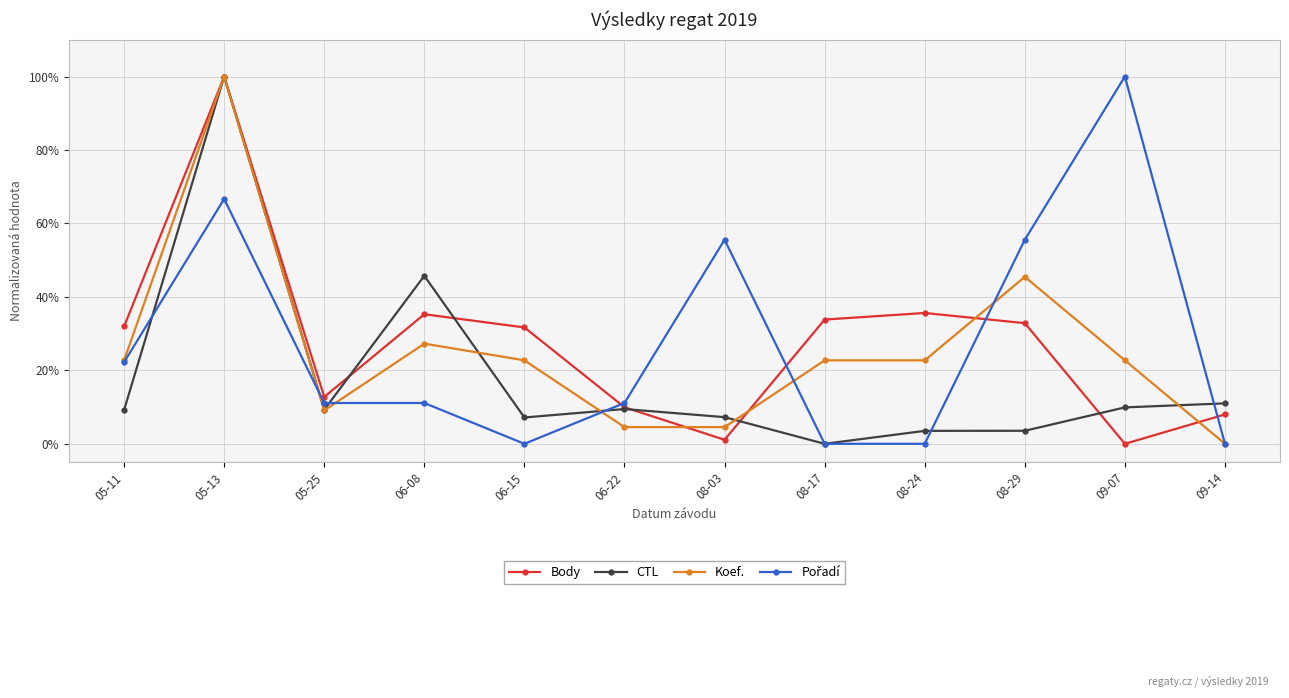

Is this an area chart (filled region under the line)?

No